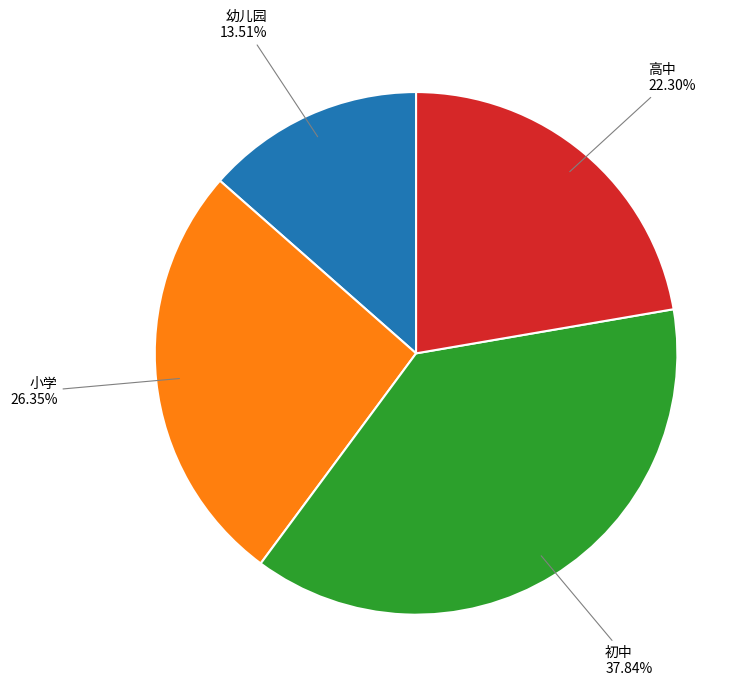

Does any single category account for the majority?

No